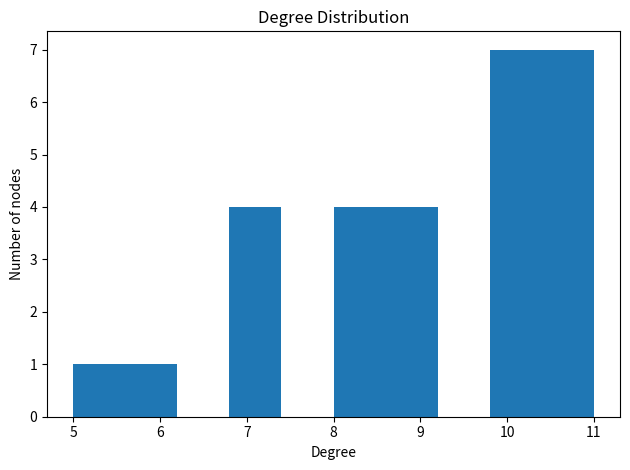

How tall is the bar that spans 10.4 to 11.0 on the x-axis? The values are not printed on the chart, so give them approximately, as read against the axis.

7